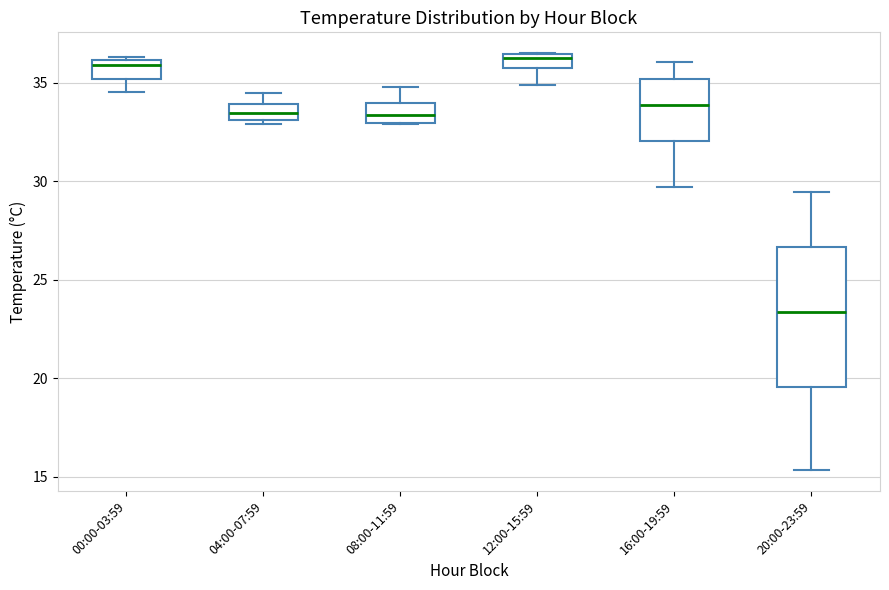

Which box is the tallest, from its lower edge to its upper edge?

20:00-23:59